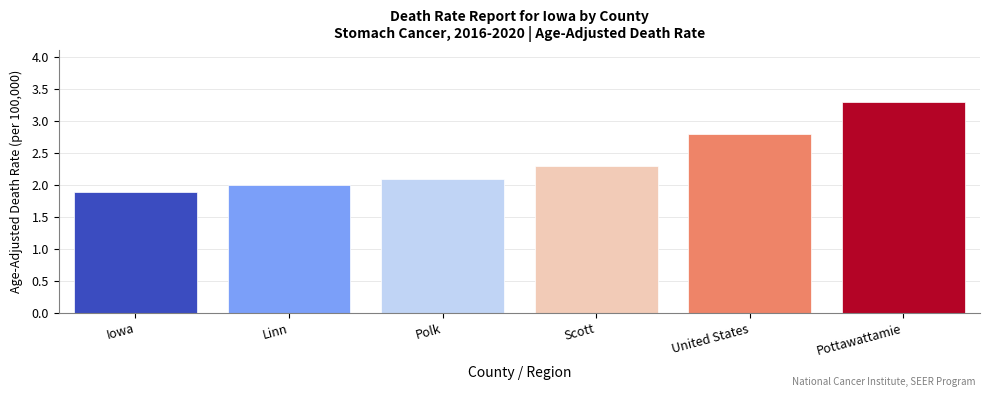

Which label corresponds to the smallest value in the chart?

Iowa